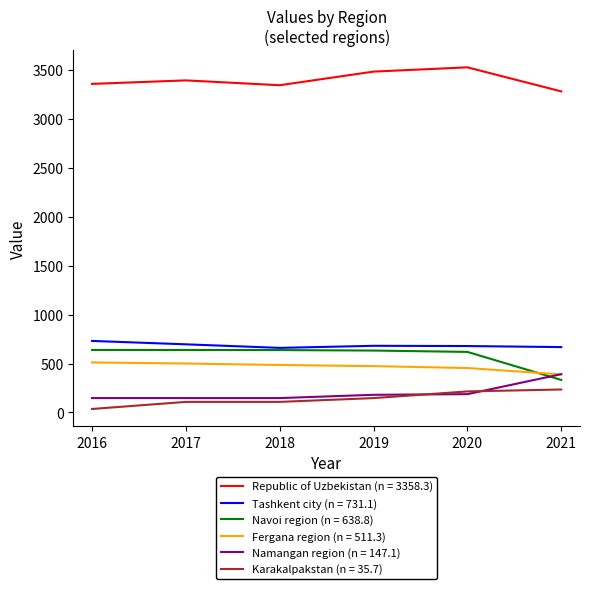

What is the difference between the Fergana region (n = 511.3) values at 2019 and 2021?

84.7